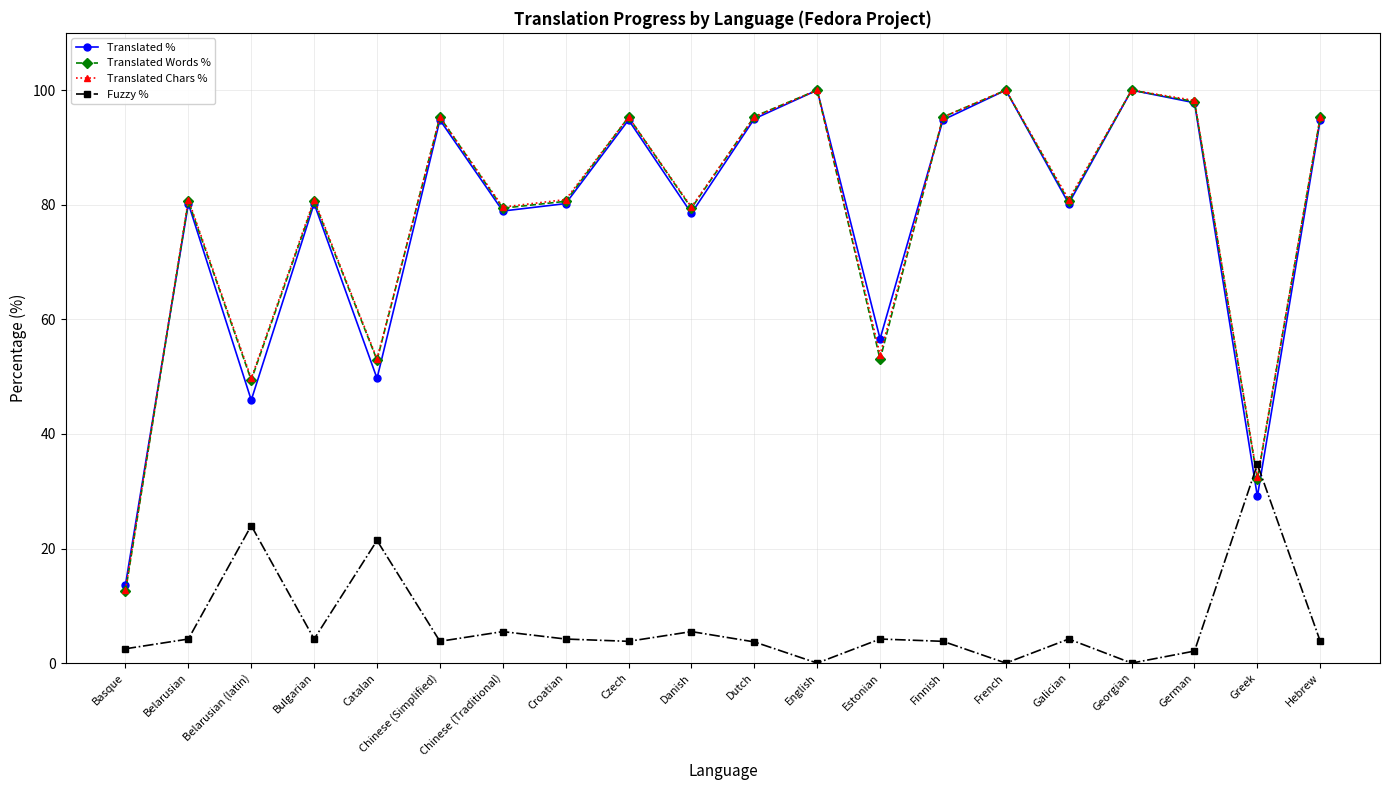

What is the difference between the second highest and minimum values in the Translated % series?

86.3